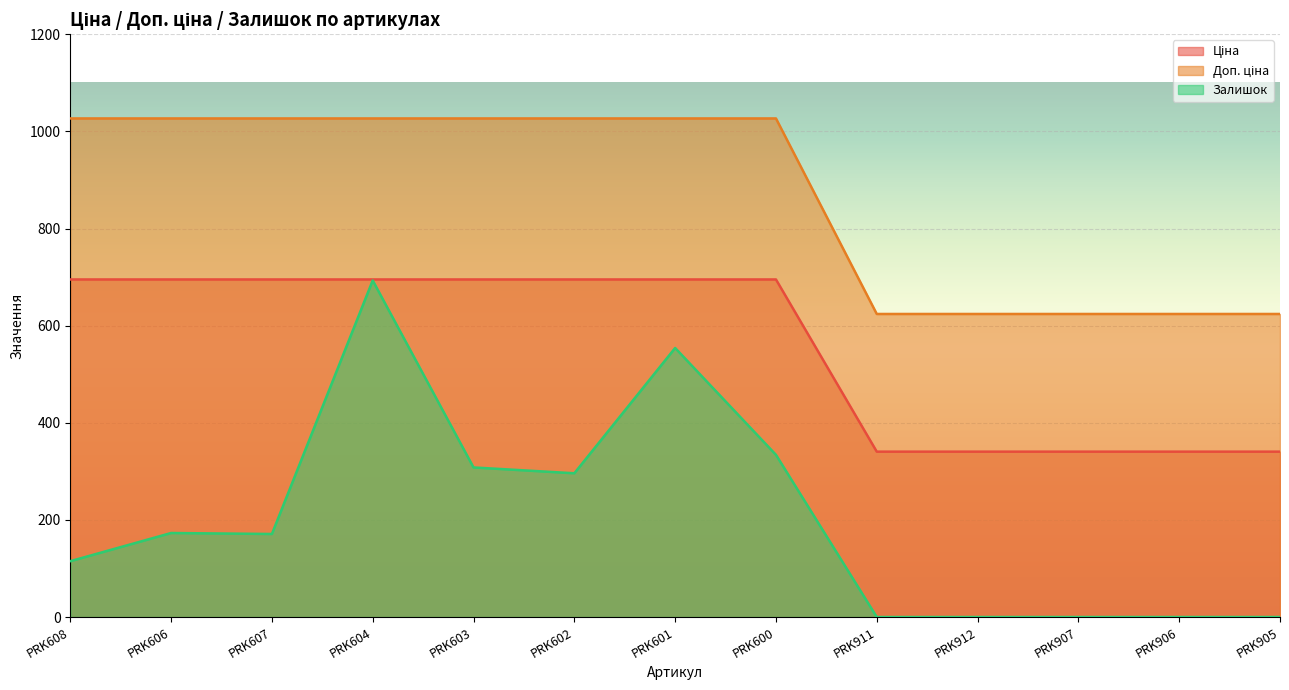

What are all the series names shown in the legend?

Ціна, Доп. ціна, Залишок